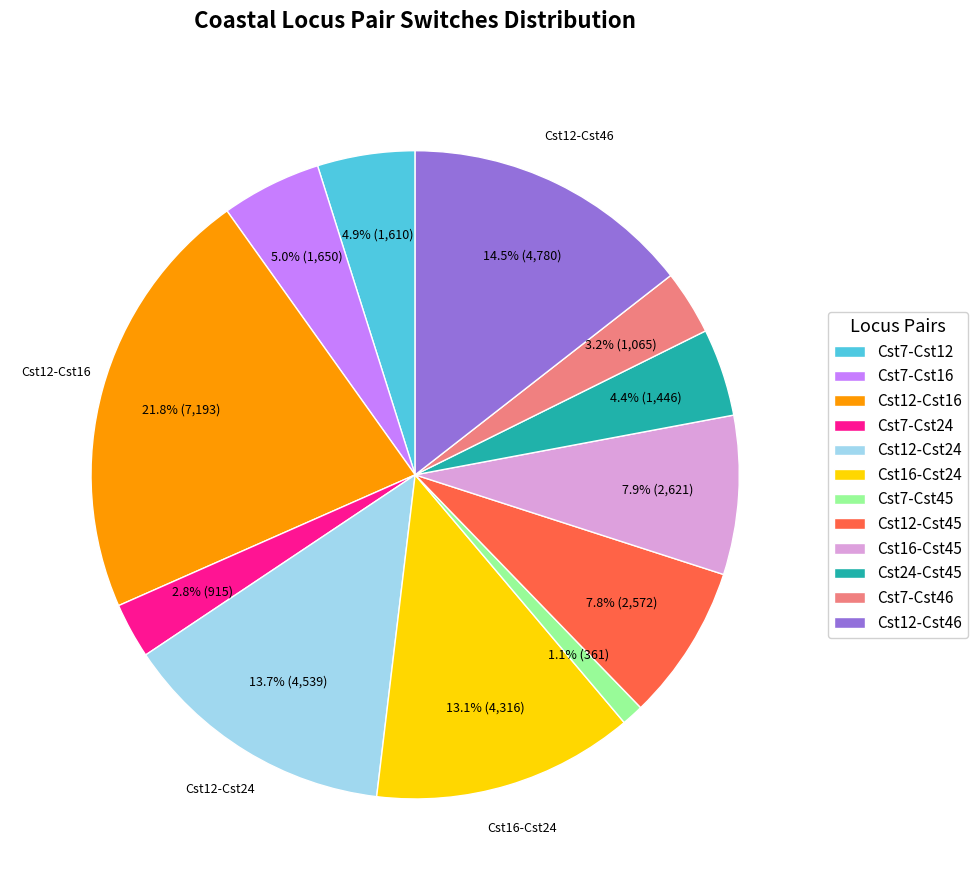

Count the number of slices in the pie.

12